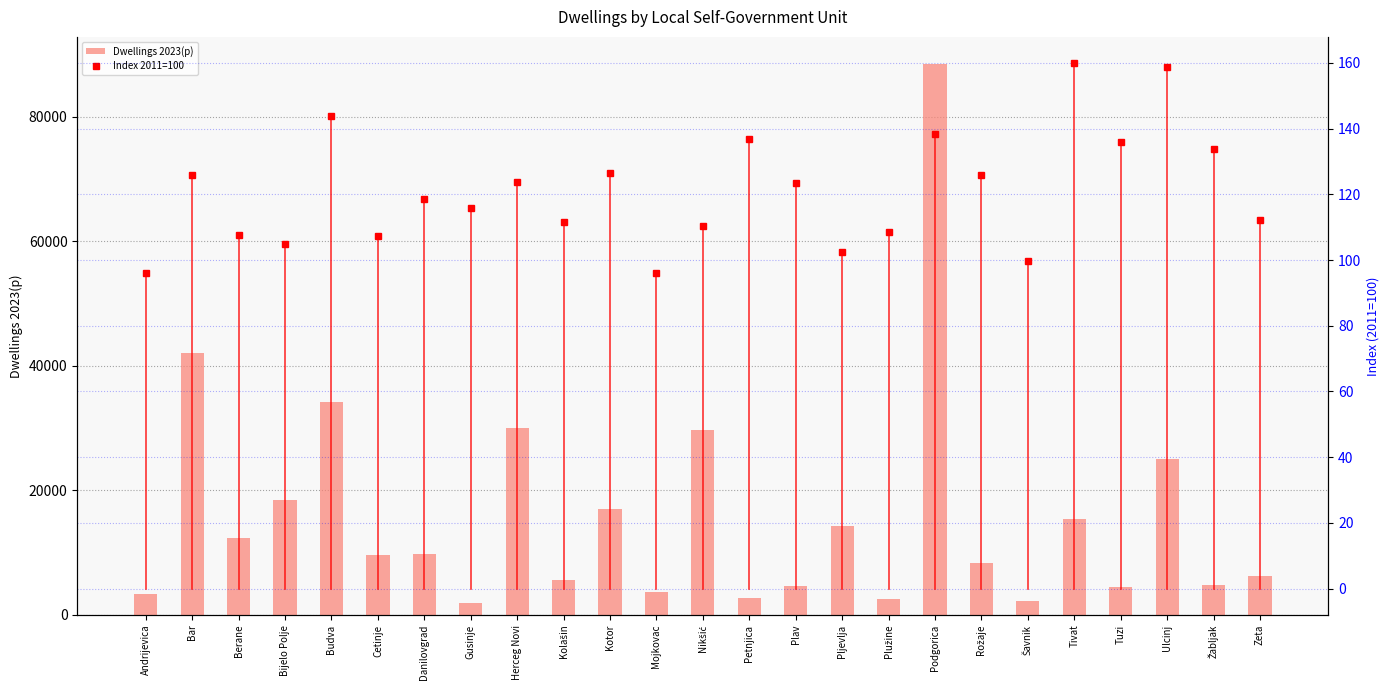

What is the average value of the Dwellings 2023(p) series?

15875